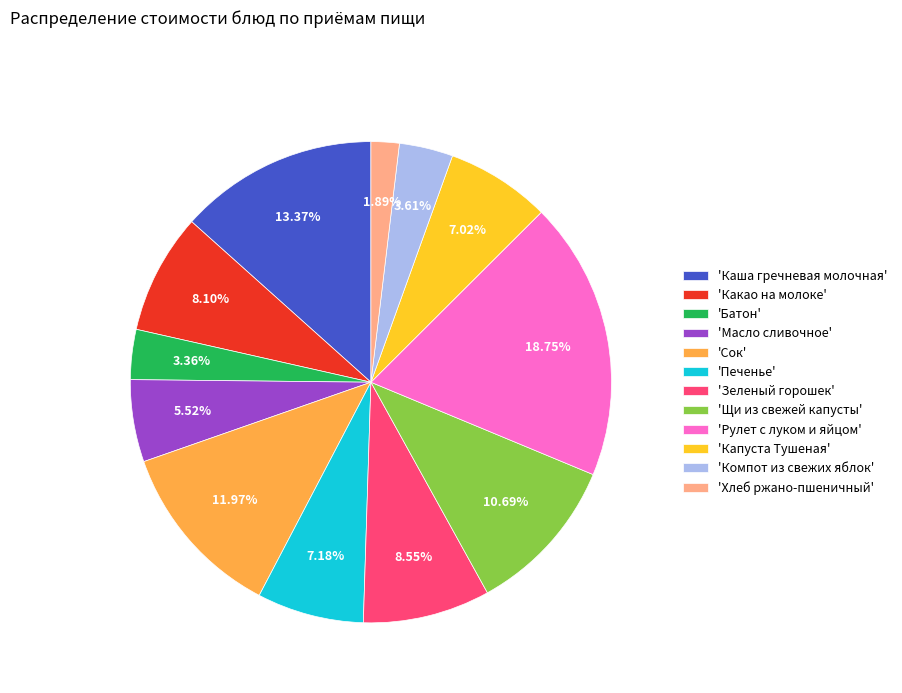

How many slices are in this pie chart?

12